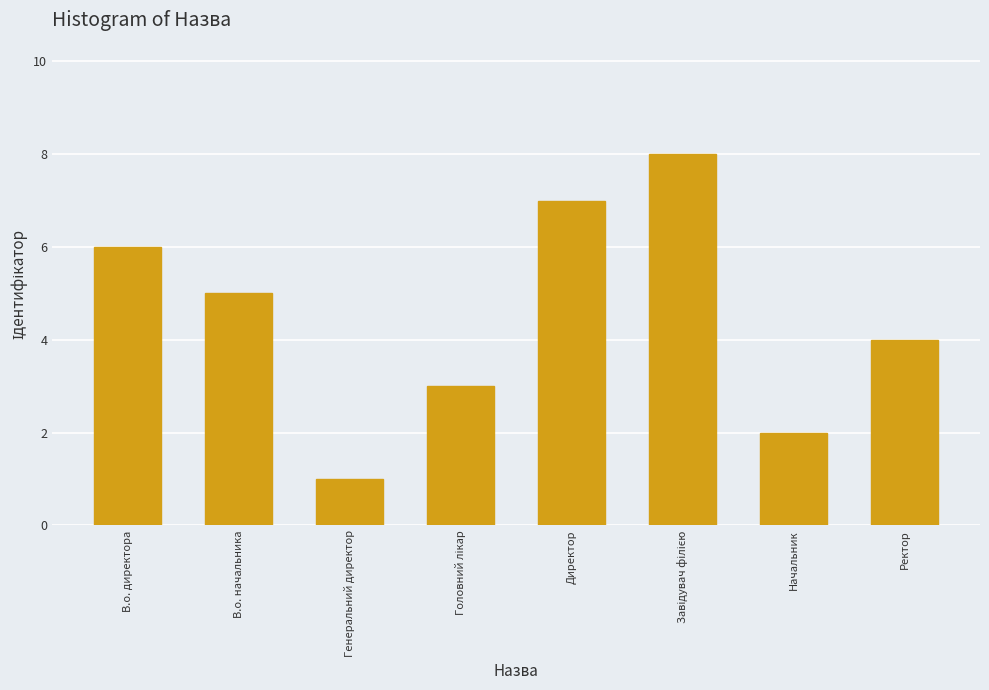

Reading right to left, extract all data points from this chart.

4	2	8	7	3	1	5	6